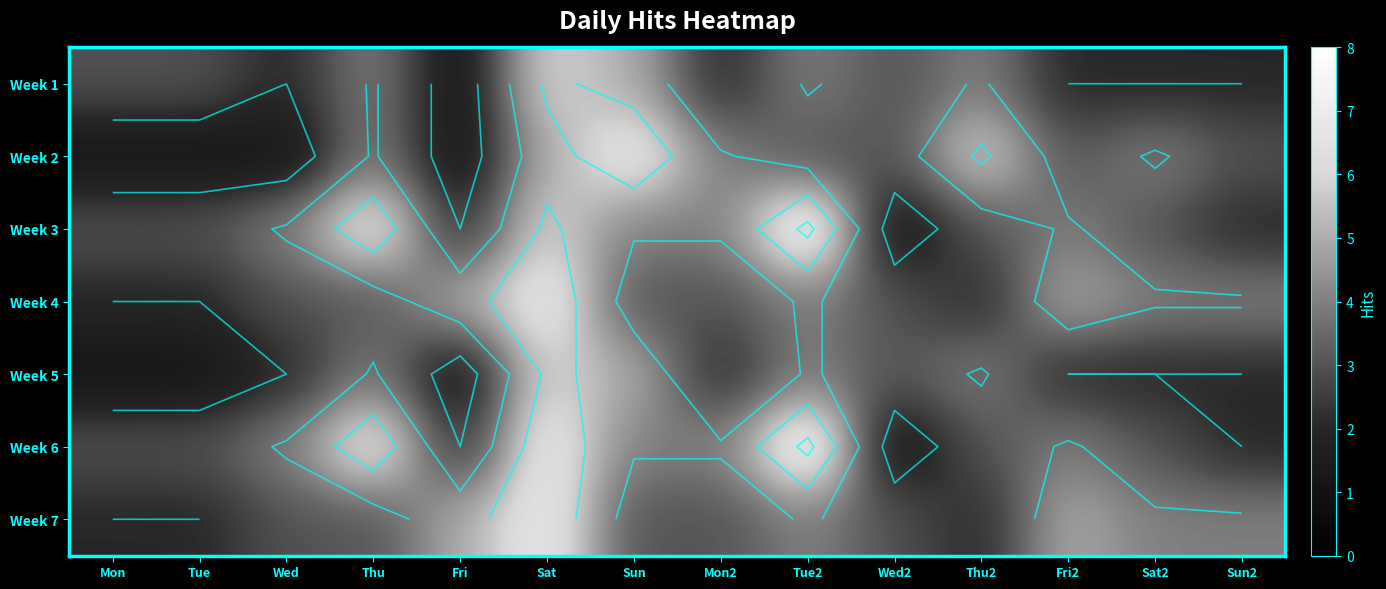

At which category is the sum across all series the highest?

Sat